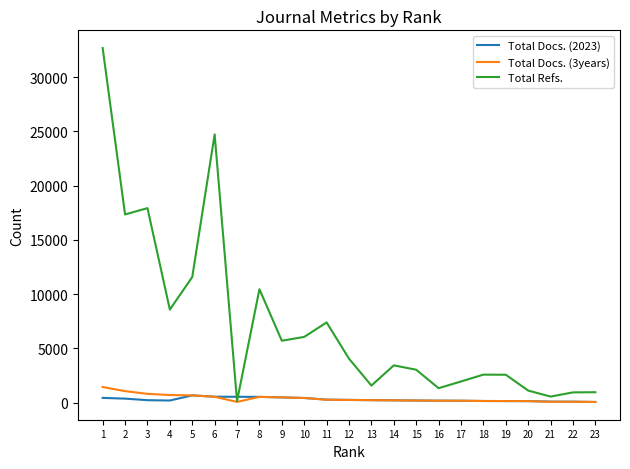

Which series has the largest total across all categories?

Total Refs.